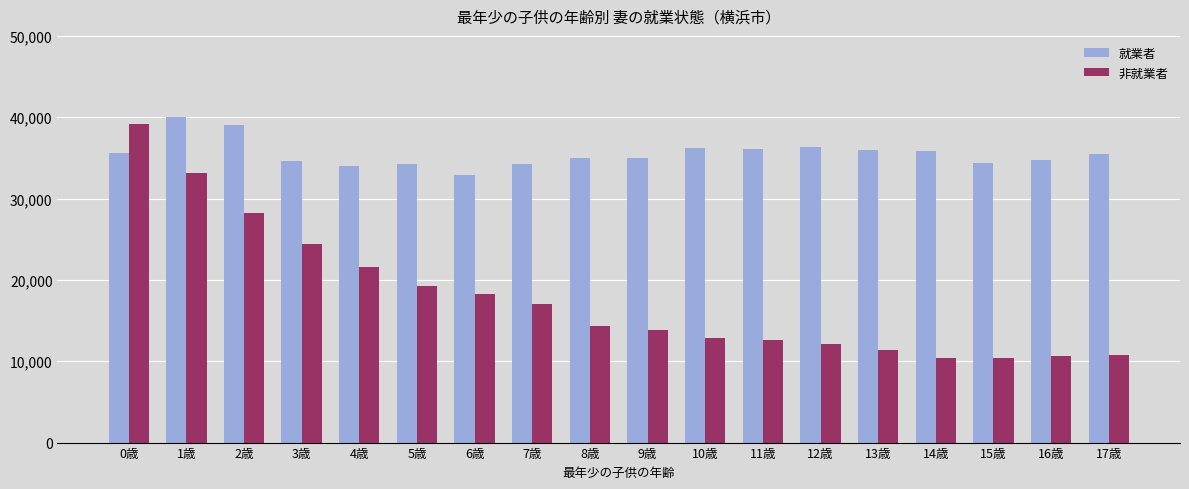

How many categories are shown in the chart?

18